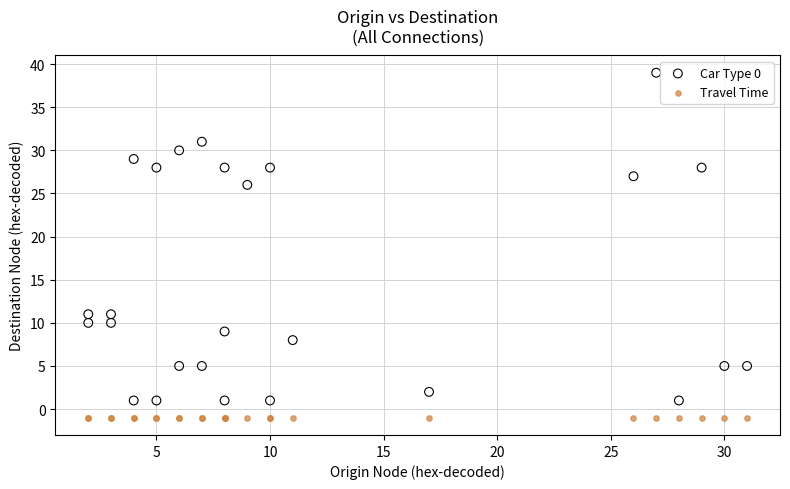

Which series reaches the maximum Y coordinate?

Car Type 0